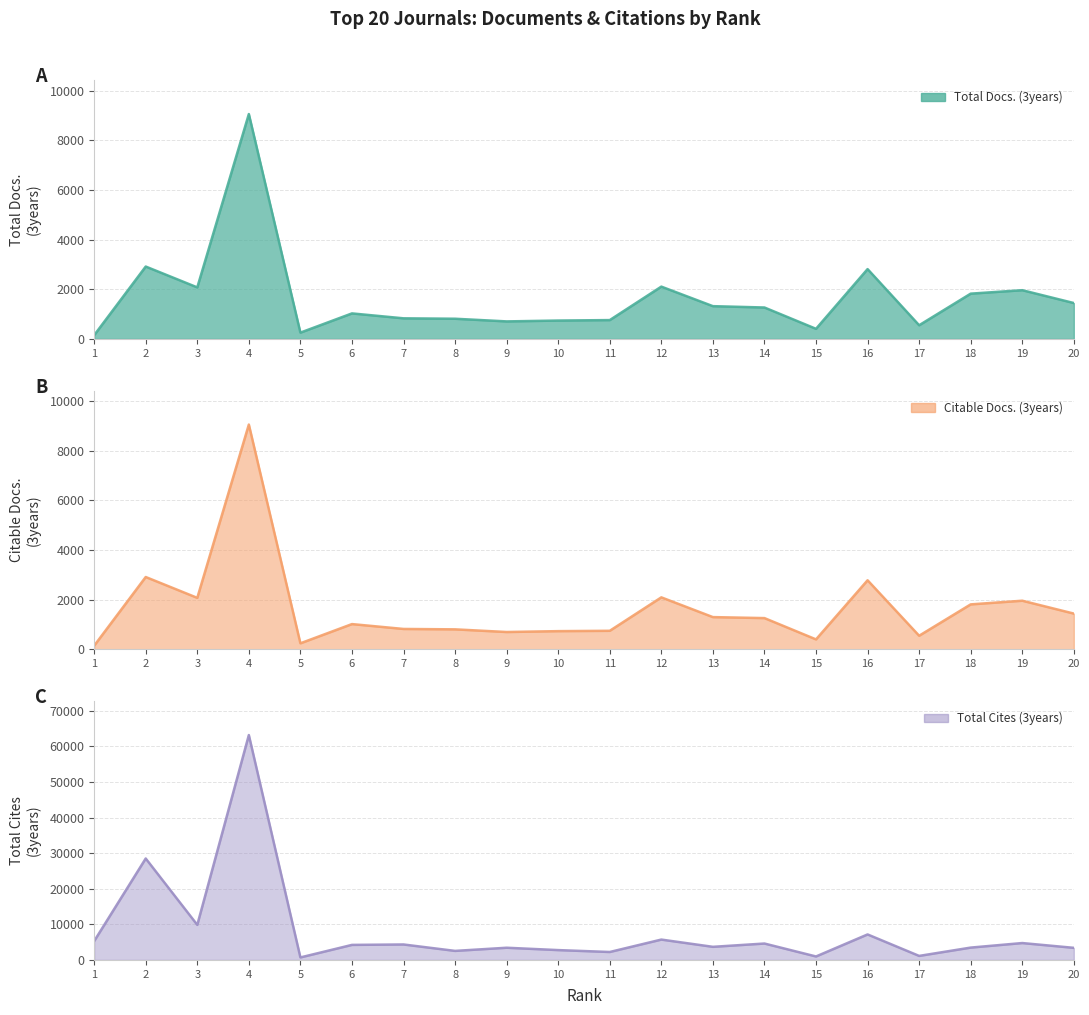

In Total Docs. (3years), how many points are higher than both neighbors (excluding endpoints)?

6